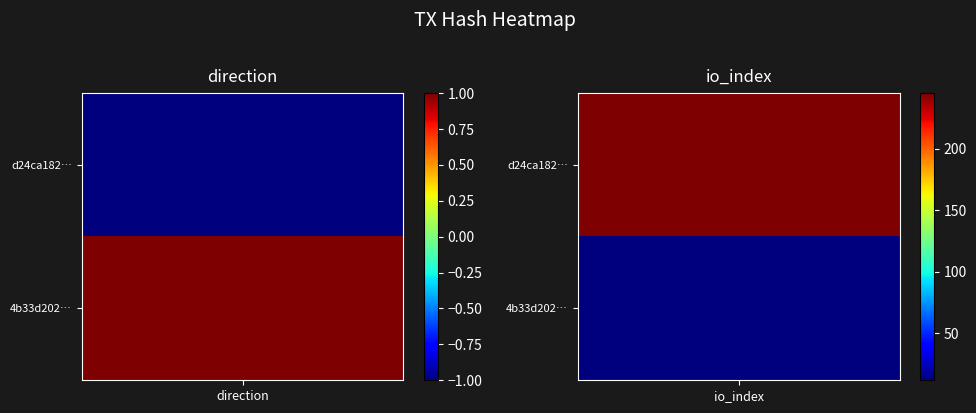

What is the maximum value for 4b33d202d3db1a3b111a024b8ba13de339bfdaf?

12